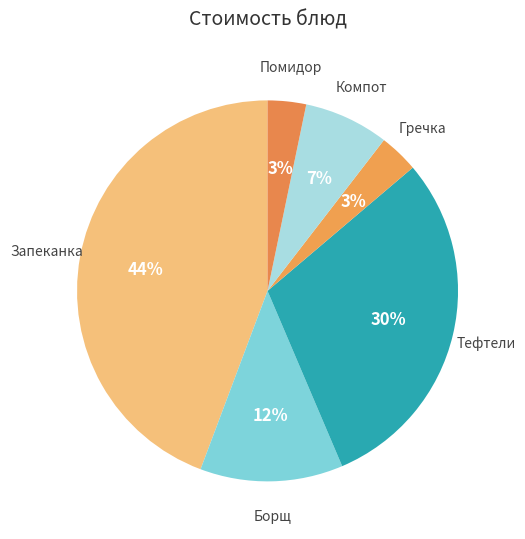

To the nearest percent, what is the average slice percentage?

17%